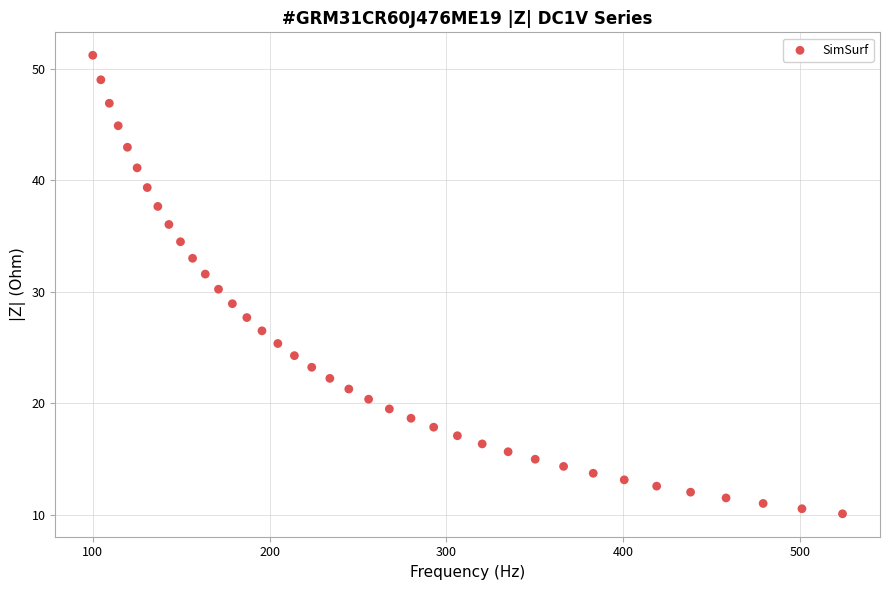

What is the range of X values (max minus min)?

424.2